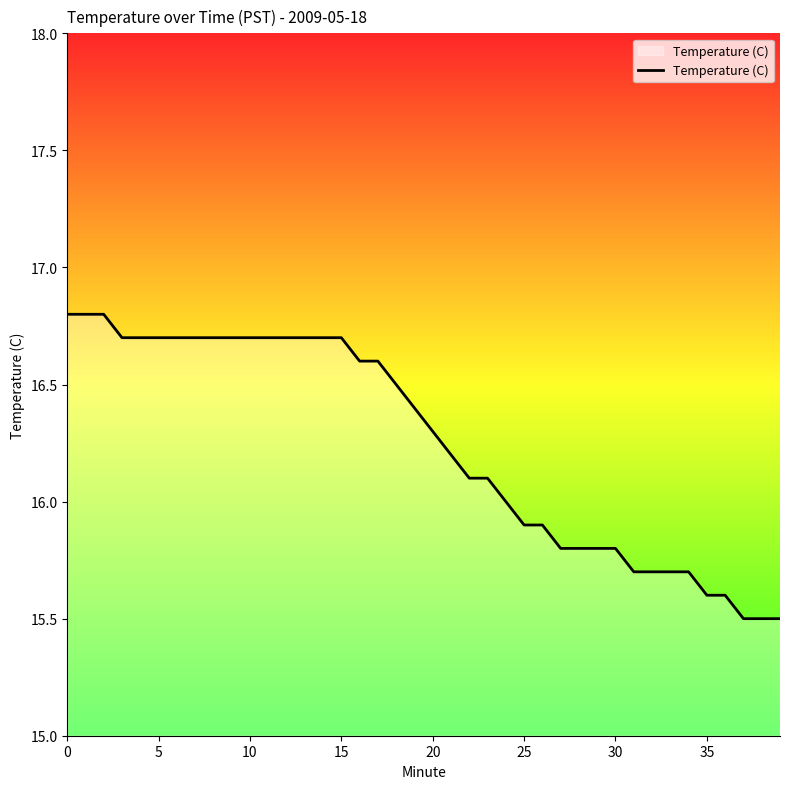

Reading left to right, extract all data points from this chart.

16.8	16.8	16.8	16.7	16.7	16.7	16.7	16.7	16.7	16.7	16.7	16.7	16.7	16.7	16.7	16.7	16.6	16.6	16.5	16.4	16.3	16.2	16.1	16.1	16.0	15.9	15.9	15.8	15.8	15.8	15.8	15.7	15.7	15.7	15.7	15.6	15.6	15.5	15.5	15.5